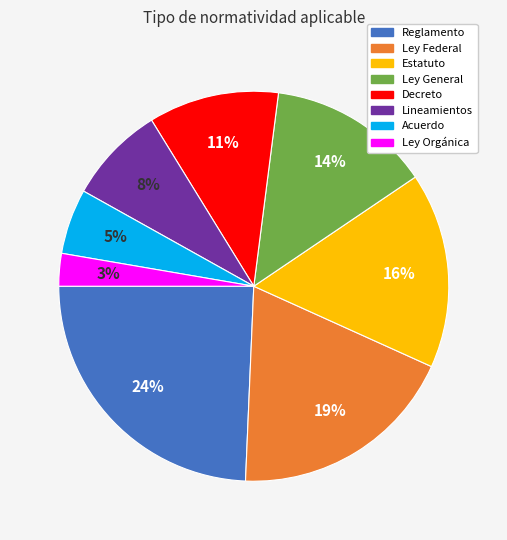

Which has a higher value, Lineamientos or Estatuto?

Estatuto